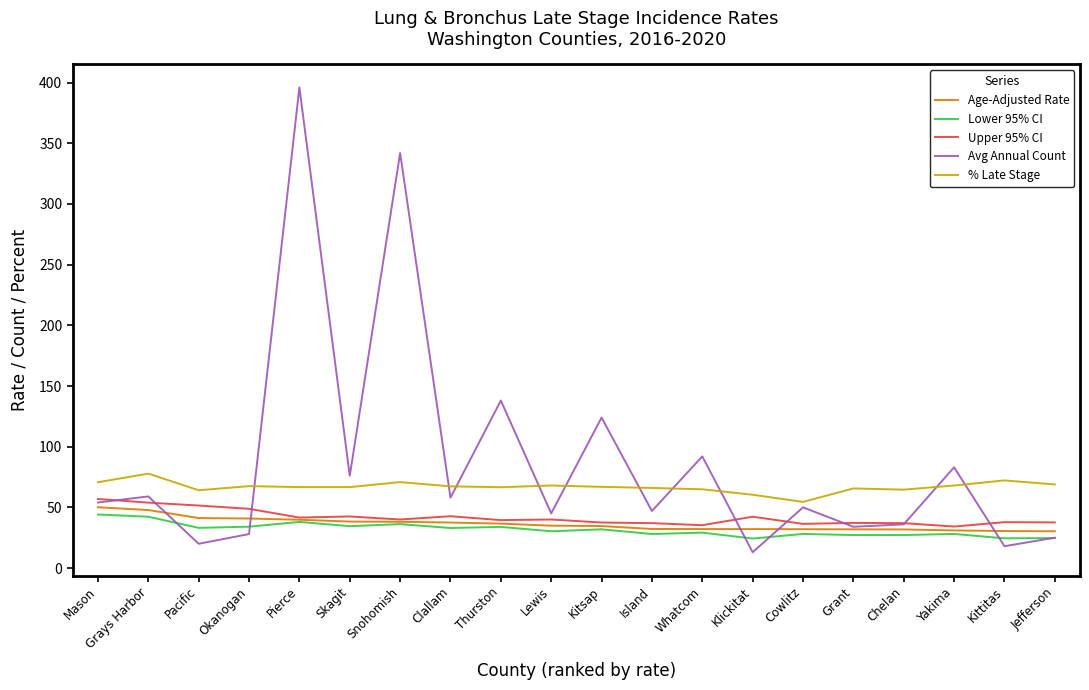

What is the spread (max minus min) of values at Okanogan?

39.5